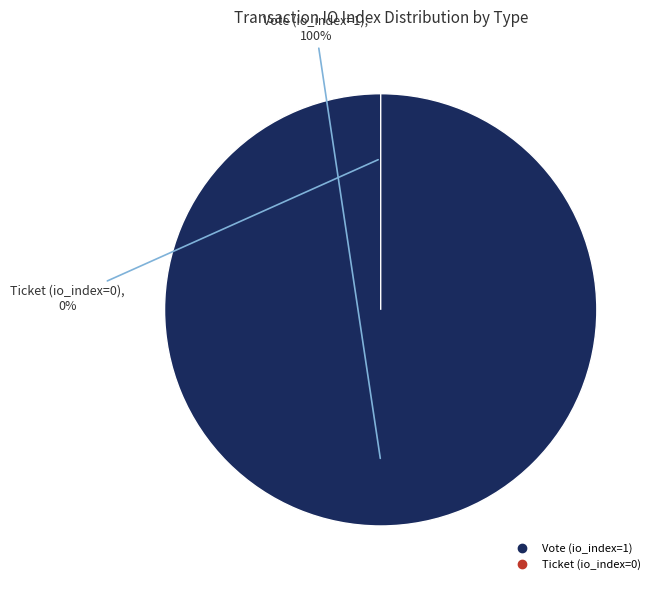

Is the sum of Vote (io_index=1) and Ticket (io_index=0) greater than half?

Yes